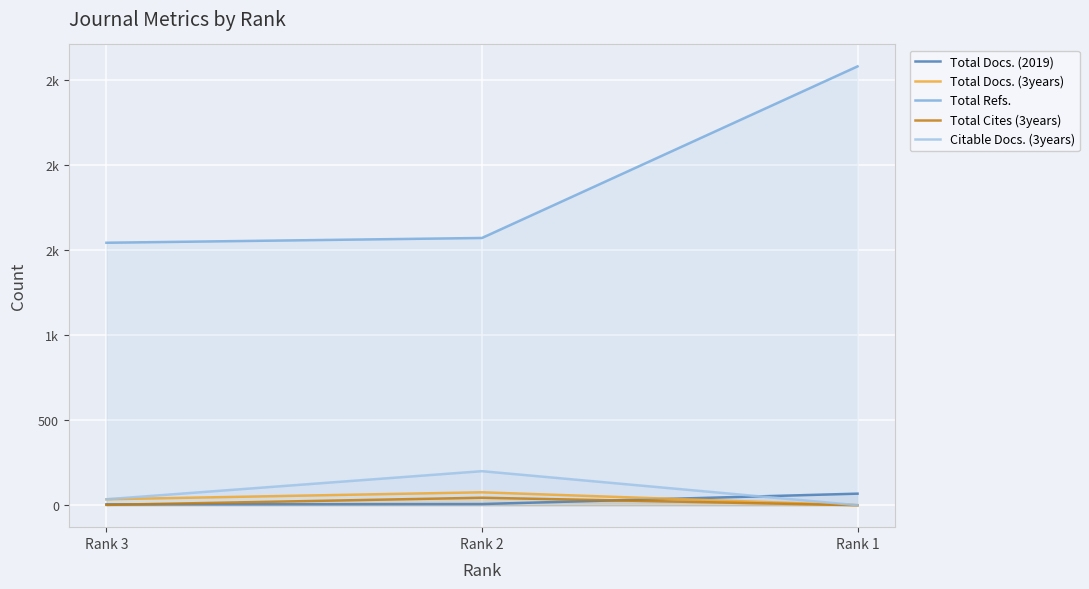

Where does the Total Docs. (3years) series first go above 35?

Rank 2